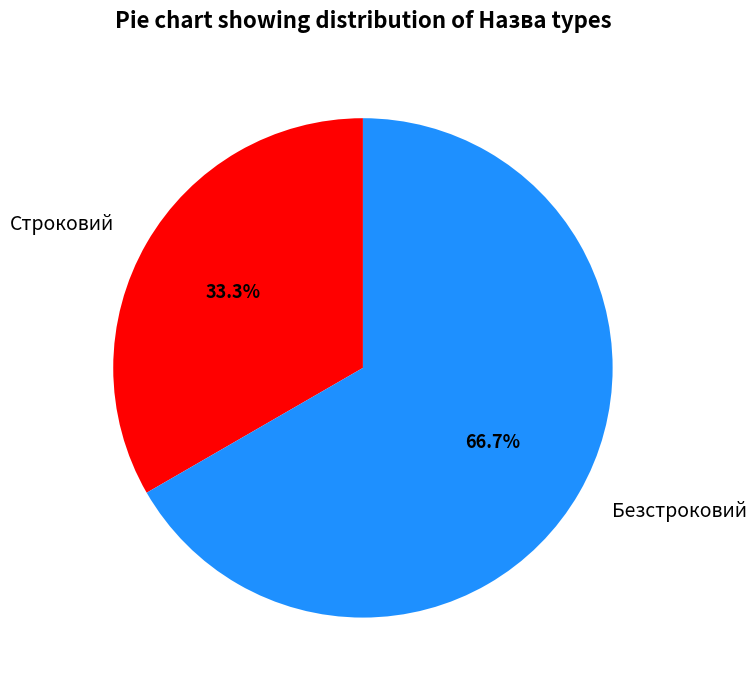

What is the ratio of the value at Строковий to the value at Безстроковий?

0.5